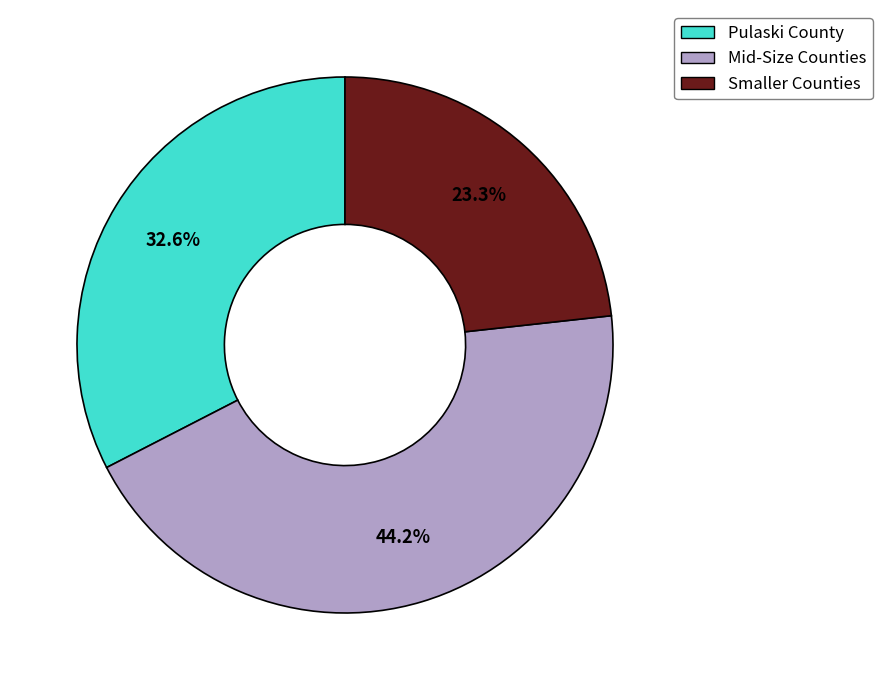

Does any single category account for the majority?

No